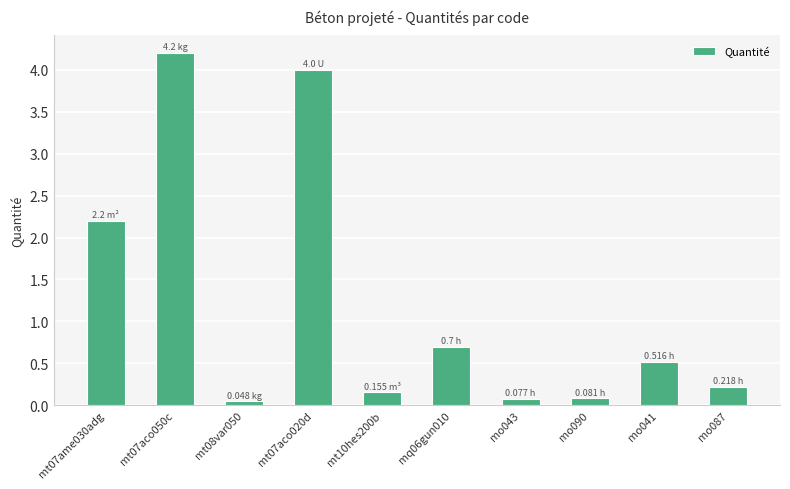

What is the sum of all values?

12.2